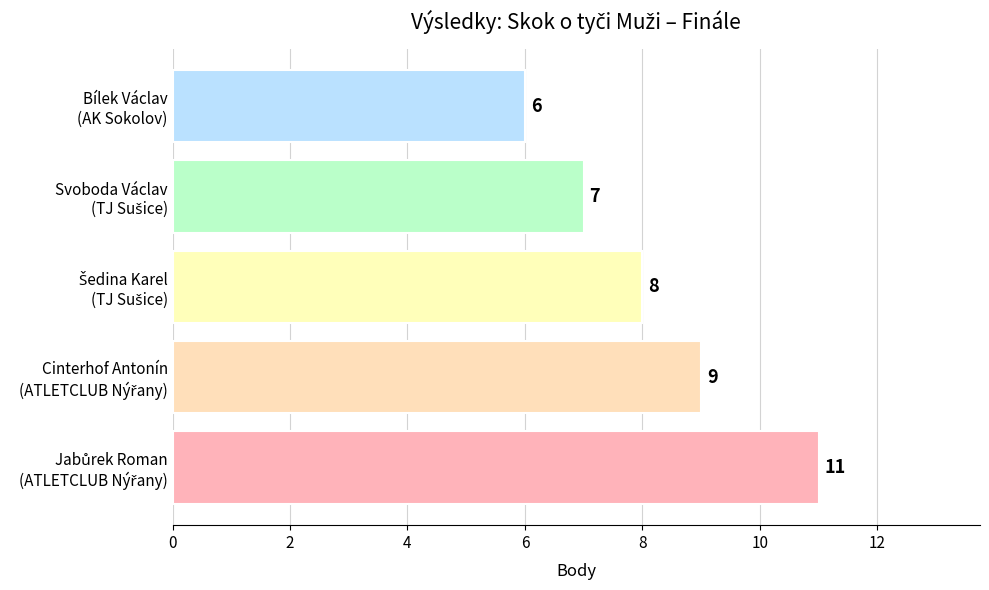

What is the minimum value shown in the chart?

6